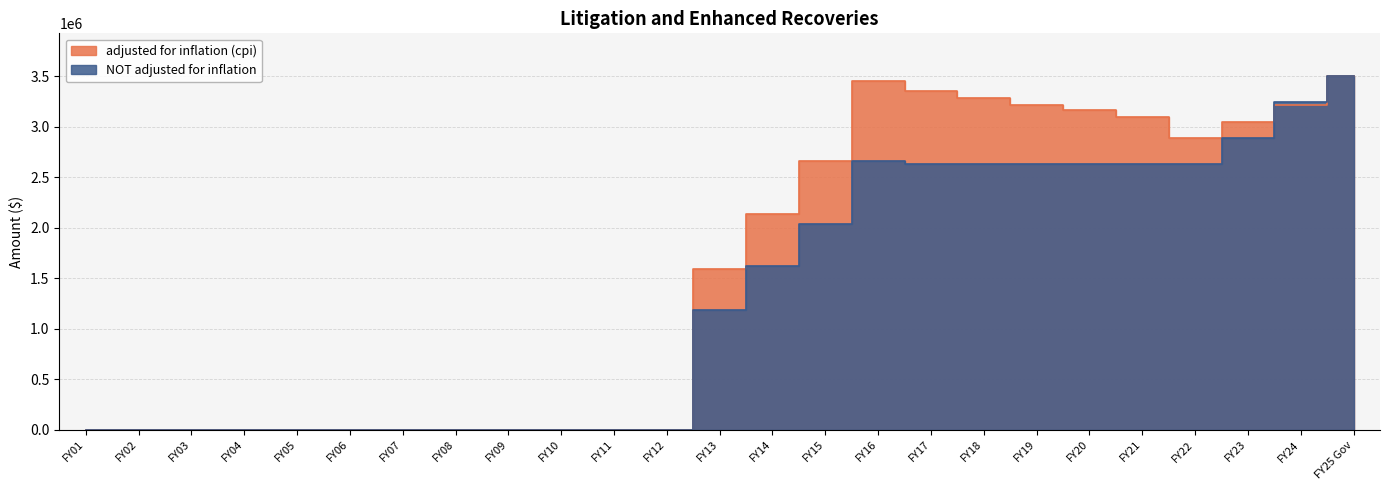

How many data points in NOT adjusted for inflation are above 1188000?

12